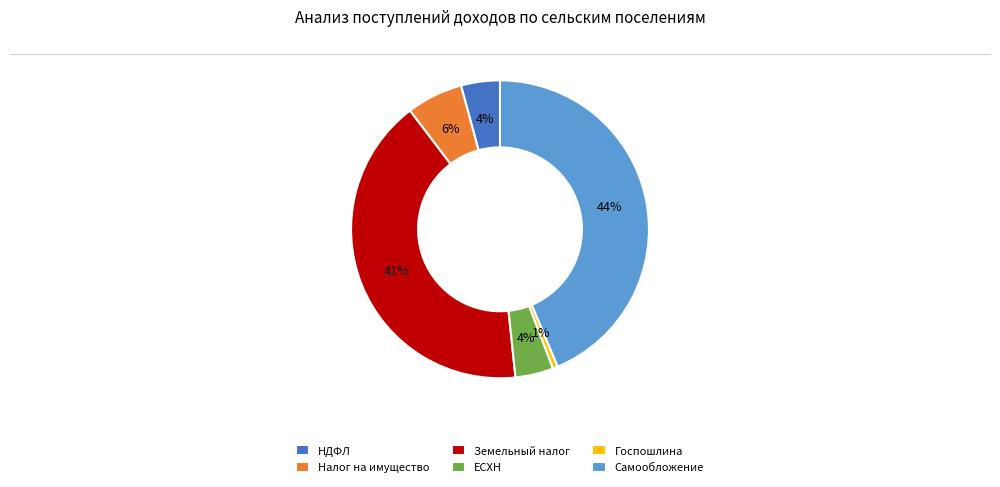

Which slice is the largest?

Самообложение